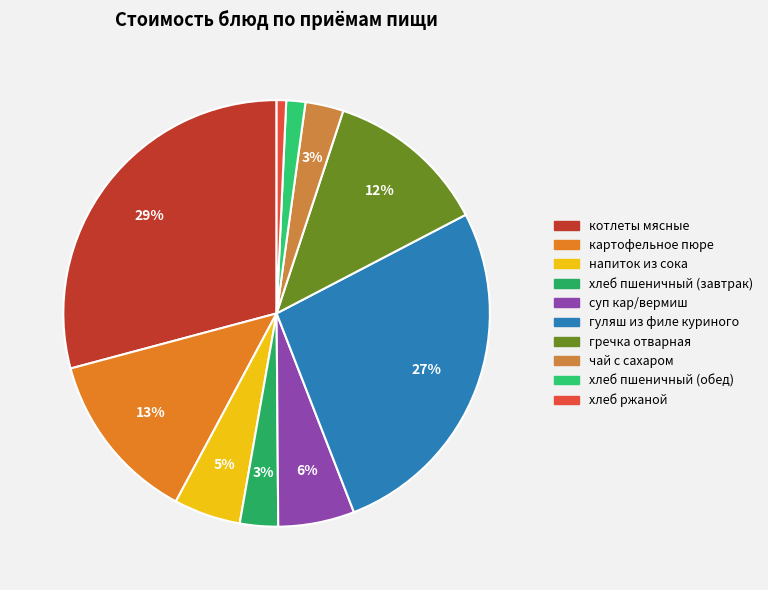

How many slices are in this pie chart?

10